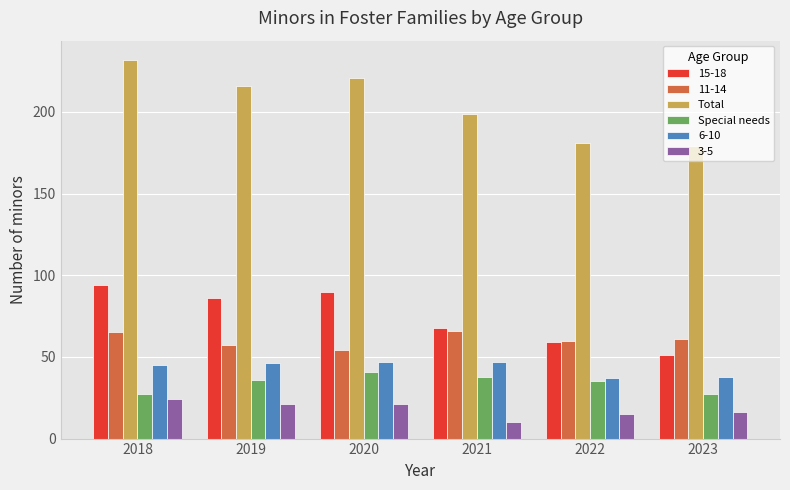

What is the highest value of the Special needs series?

41